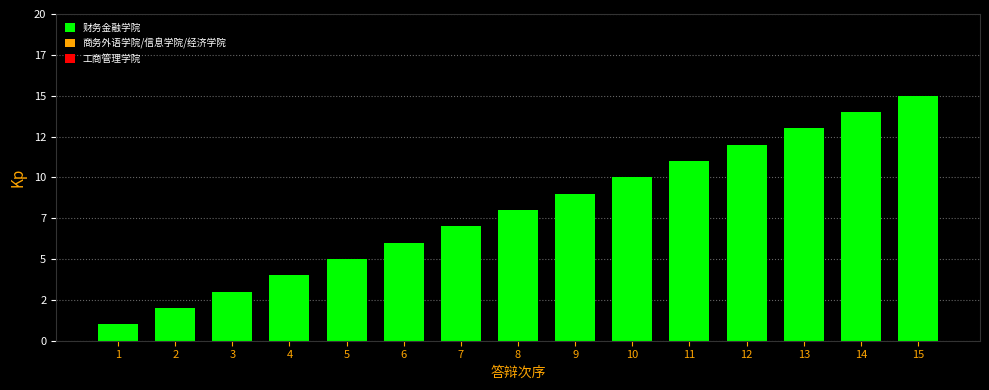

Are the bars horizontal?

No